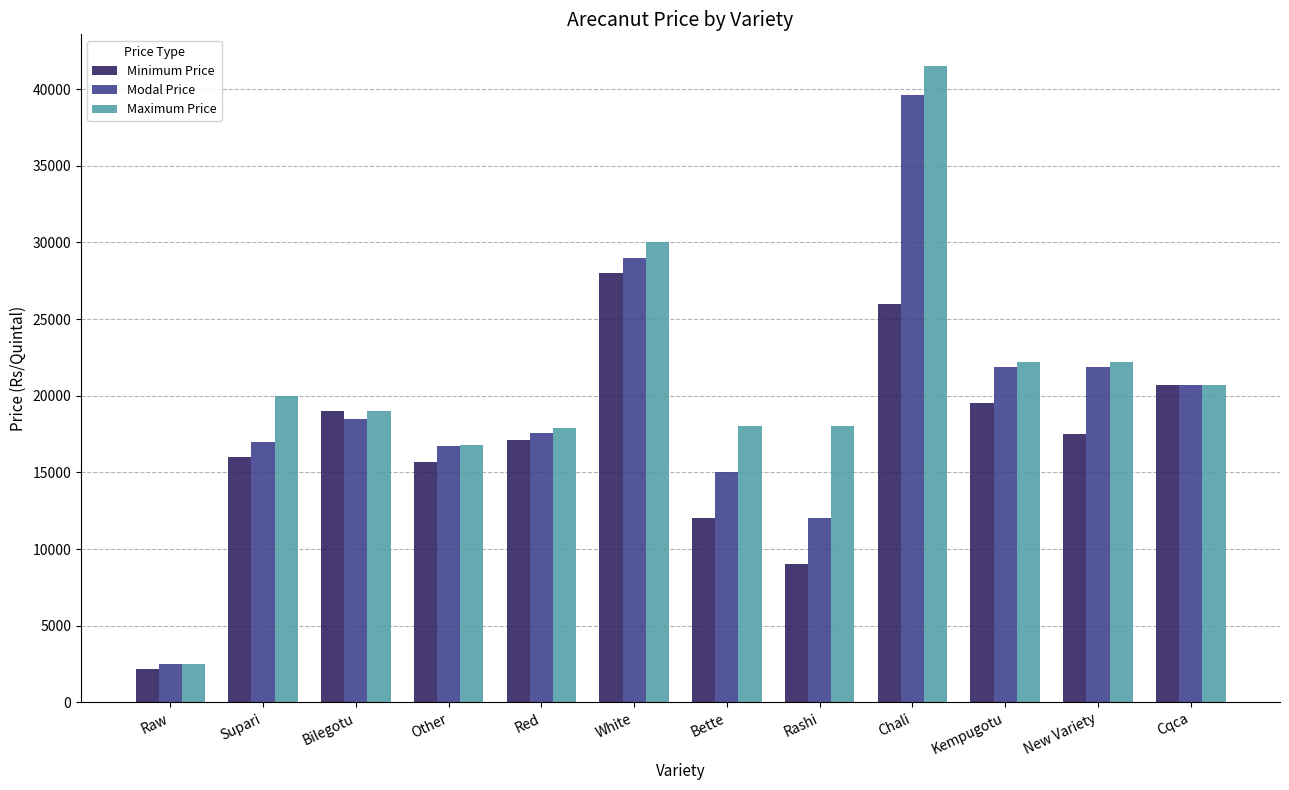

At which label is Maximum Price closest to 22000?

Kempugotu